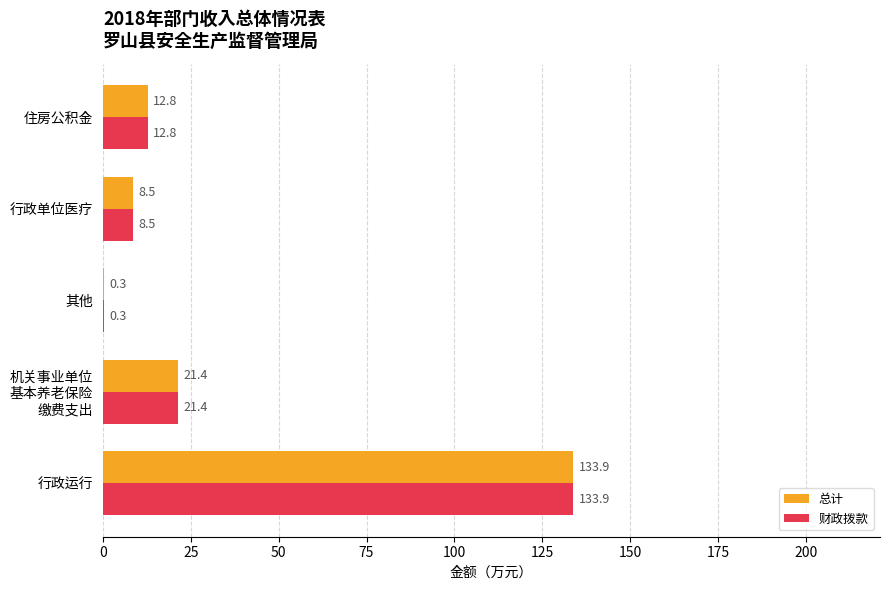

What is the sum of the 总计 values at 行政单位医疗 and 其他?

8.8